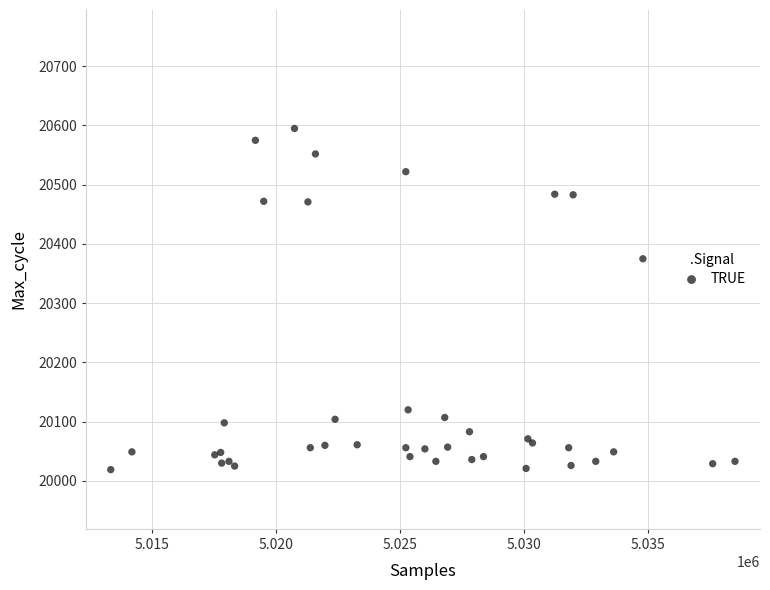

What Y value in the scatter plot is closest to 20307?

20375